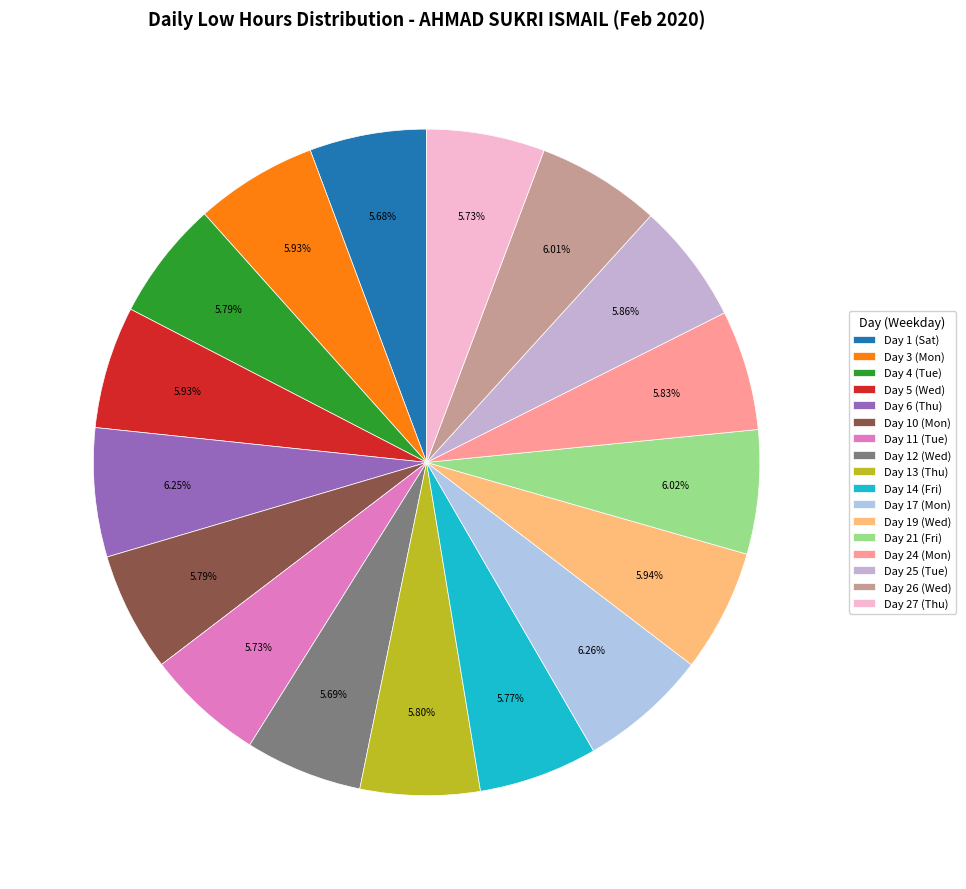

Count the number of slices in the pie.

17